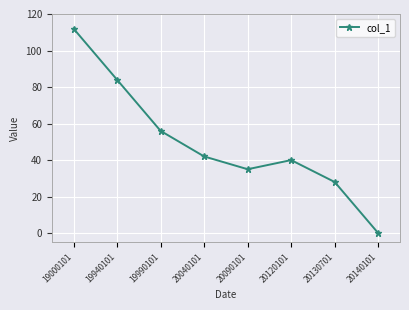

Reading left to right, transcribe all the data shown in this chart.

112	84	56	42	35	40	28	0